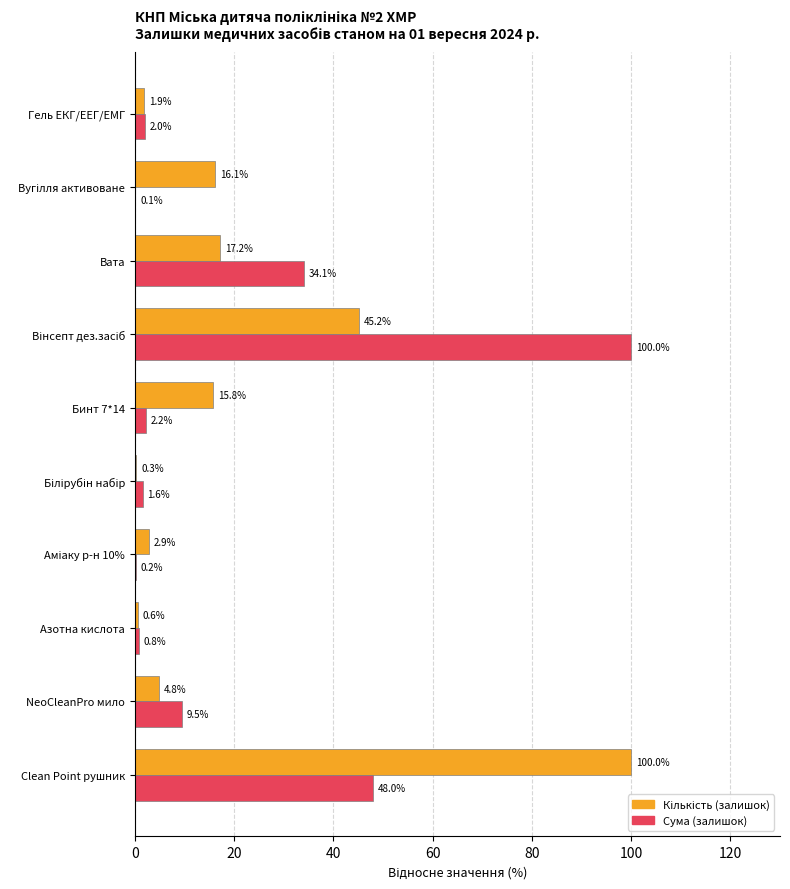

What is the maximum value shown in the chart?

100.0